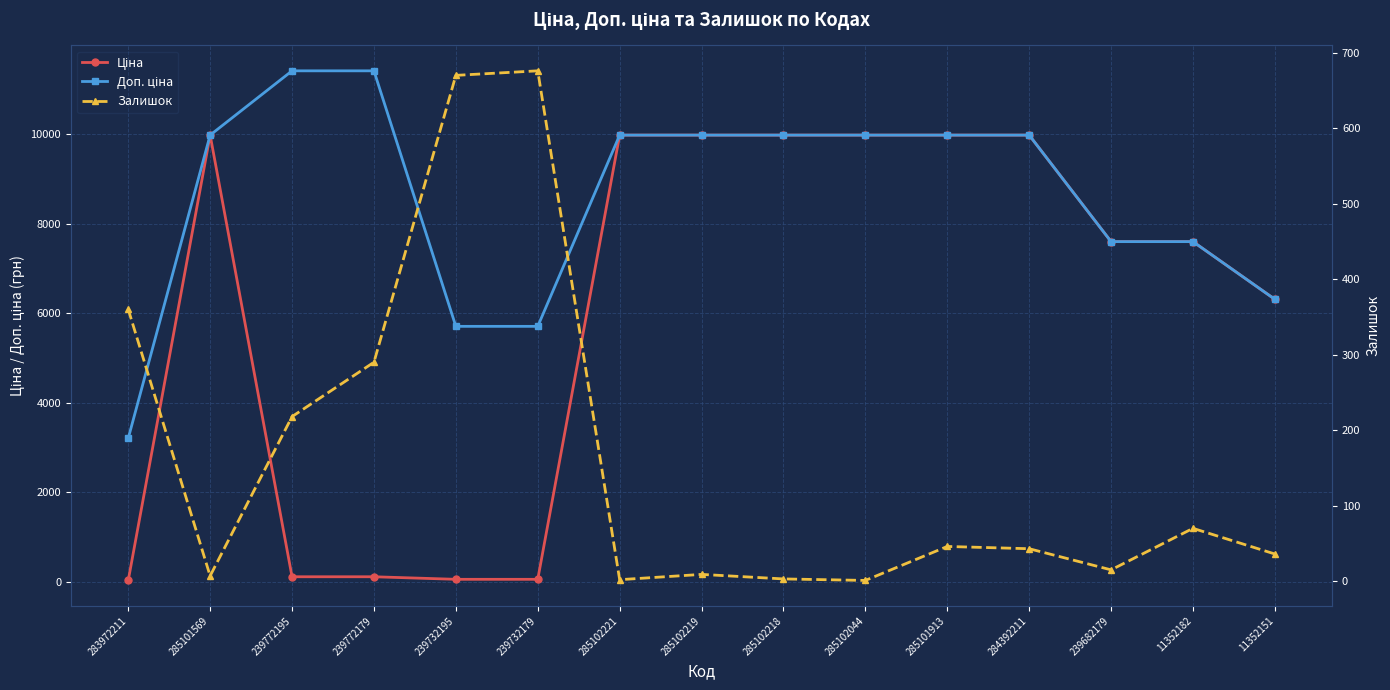

Count the number of data series in this chart.

3